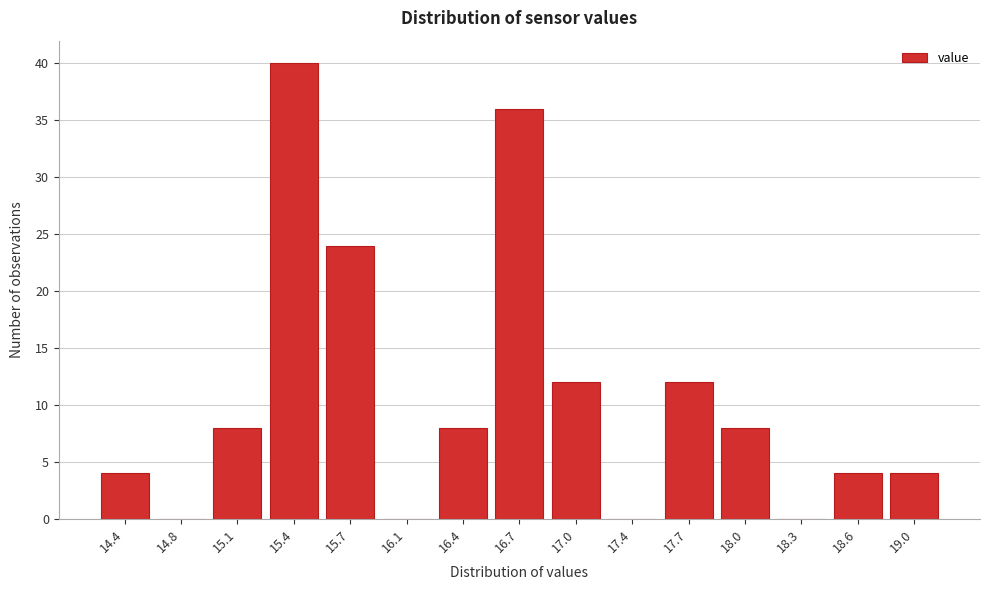

Reading right to left, what are all the values shown in this chart?

19.0=4	18.6=4	18.3=0	18.0=8	17.7=12	17.4=0	17.0=12	16.7=36	16.4=8	16.1=0	15.7=24	15.4=40	15.1=8	14.8=0	14.4=4